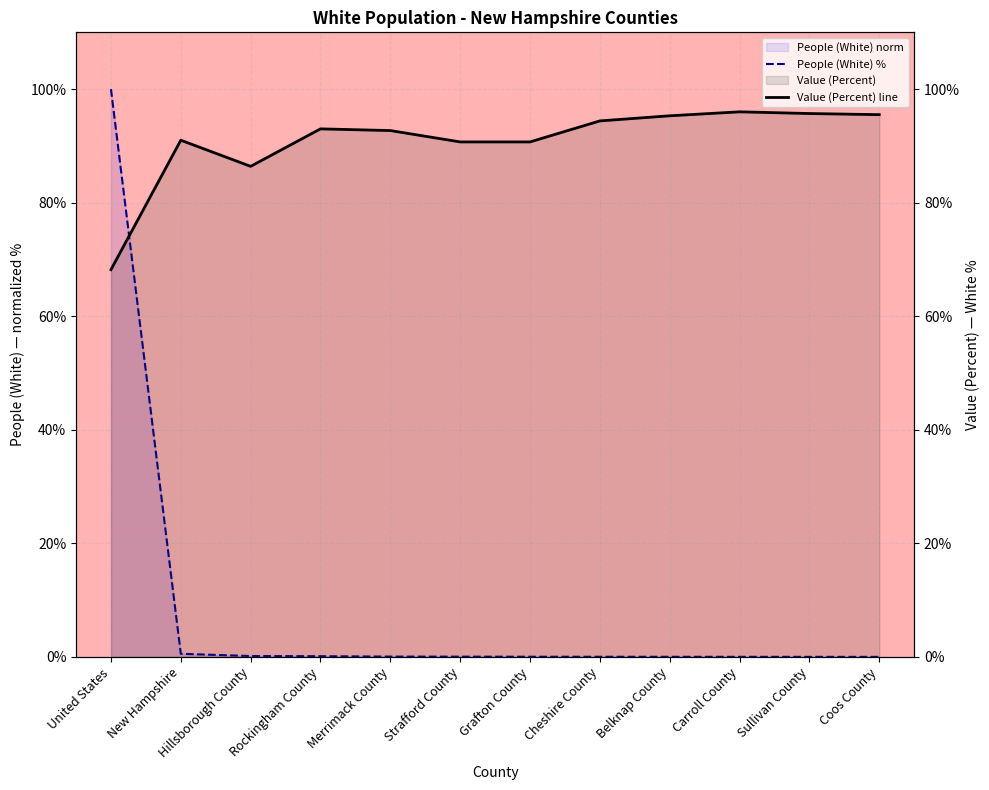

What is the difference between the second highest and minimum values in the Value (Percent) line series?

27.5